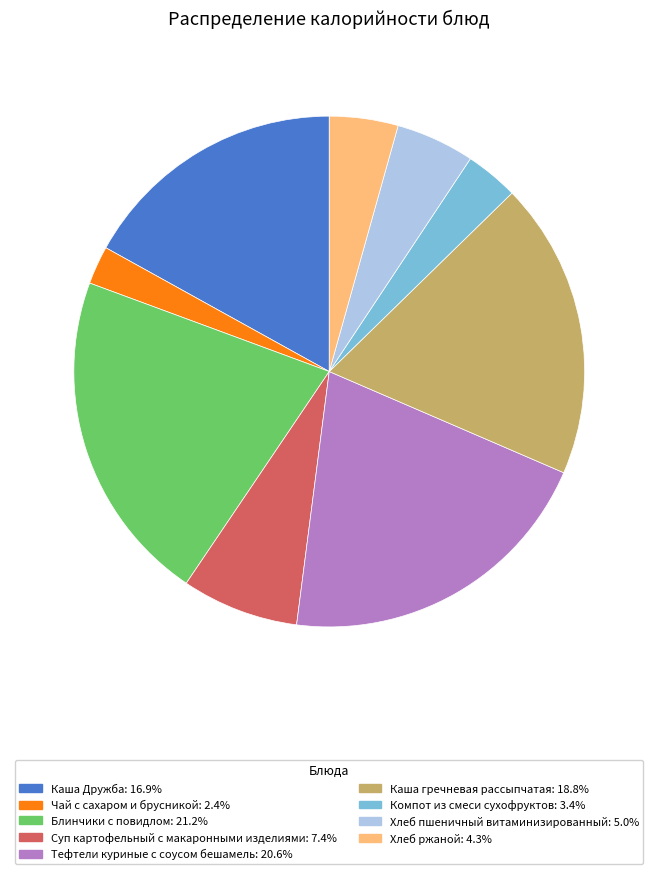

Is Тефтели куриные с соусом бешамель: 20.6% the majority of the pie?

No